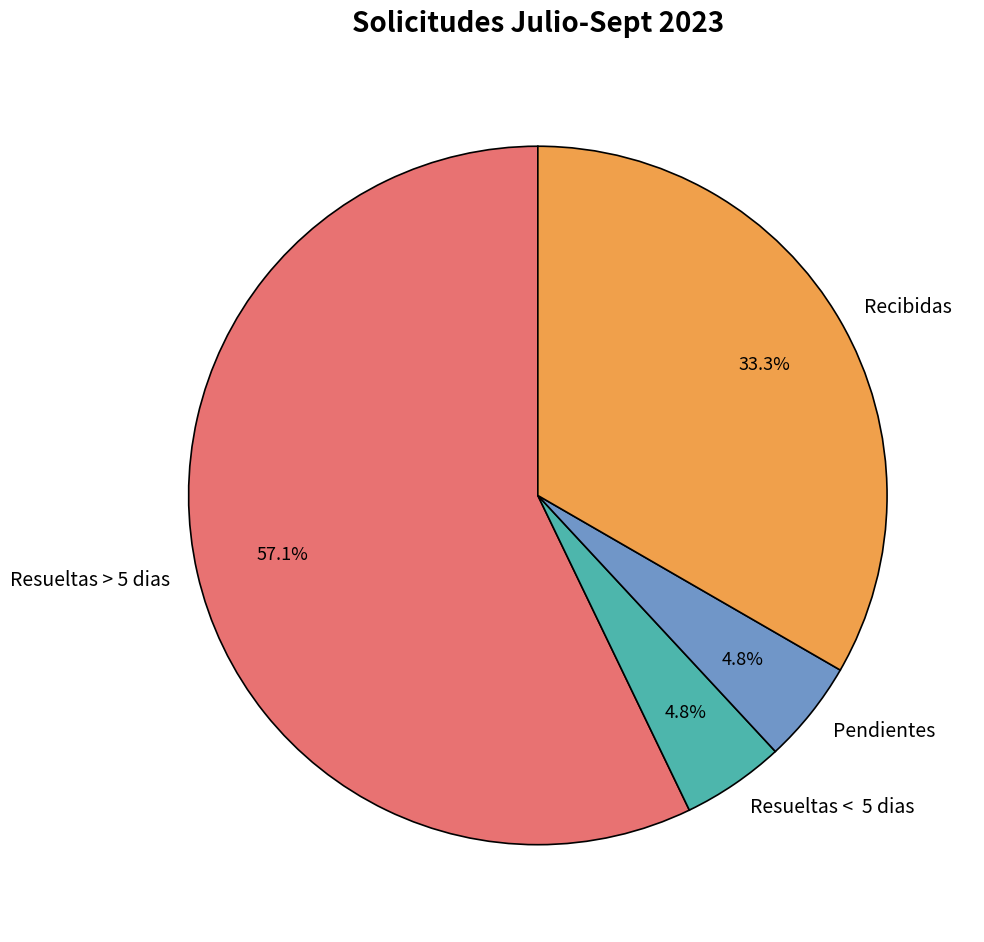

Is the sum of Recibidas and Pendientes greater than half?

No